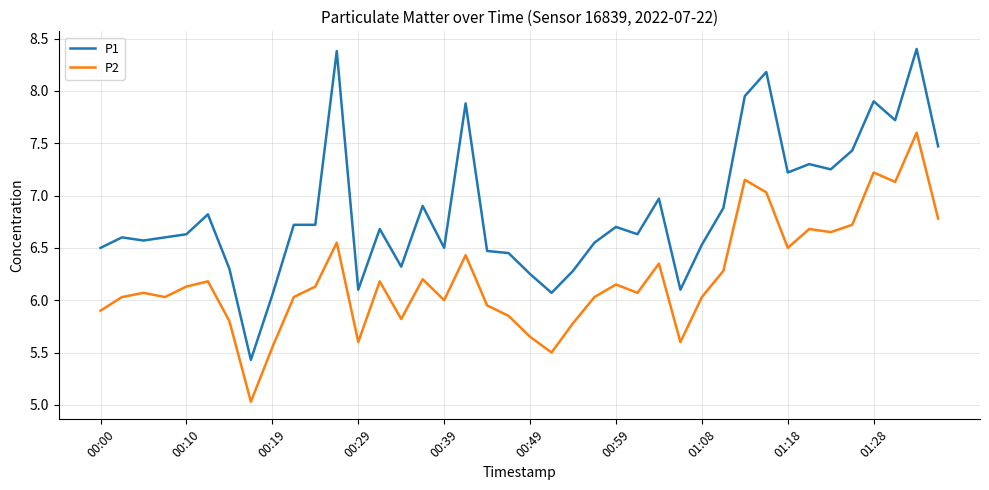

What is the highest value of the P1 series?

8.4